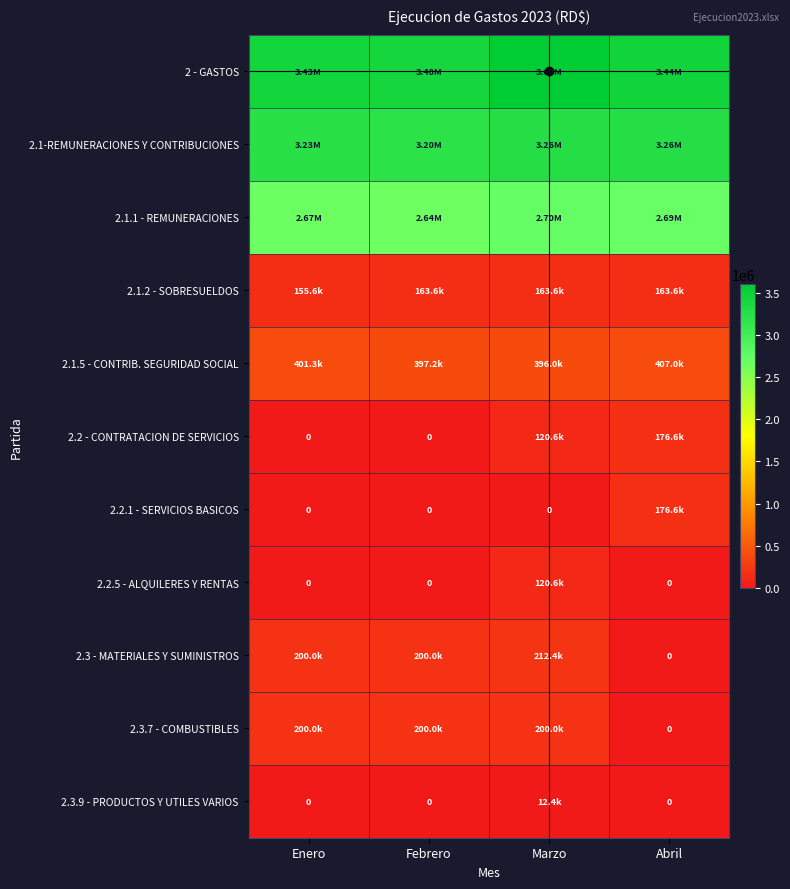

What is the highest value of the 2.3 - MATERIALES Y SUMINISTROS series?

212400.0